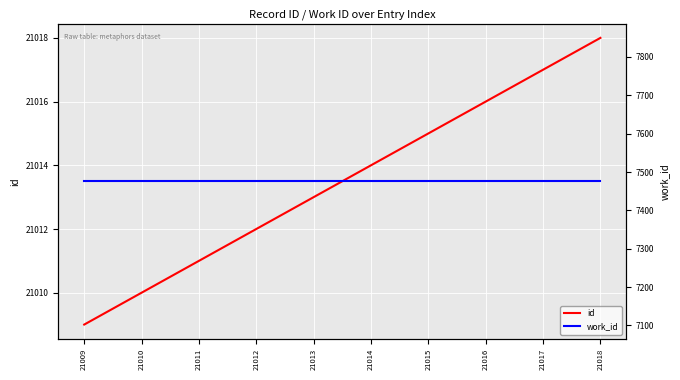

At which category does the chart reach its minimum across all series?

21009